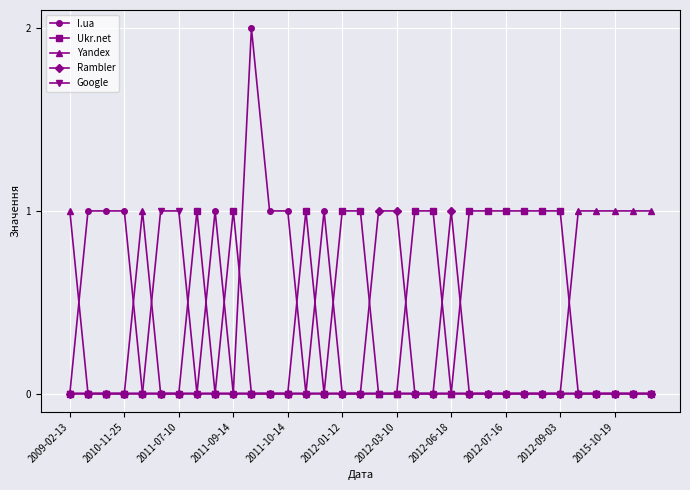

Which series has the largest range (max minus min)?

I.ua